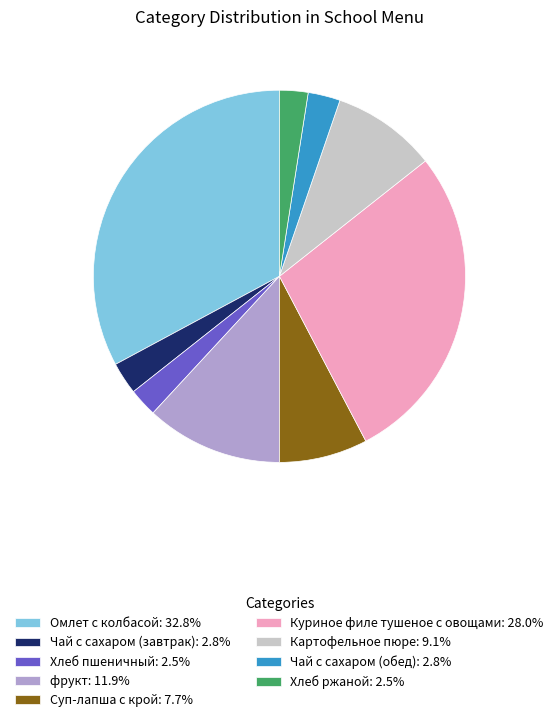

Which slice is the largest?

Омлет с колбасой